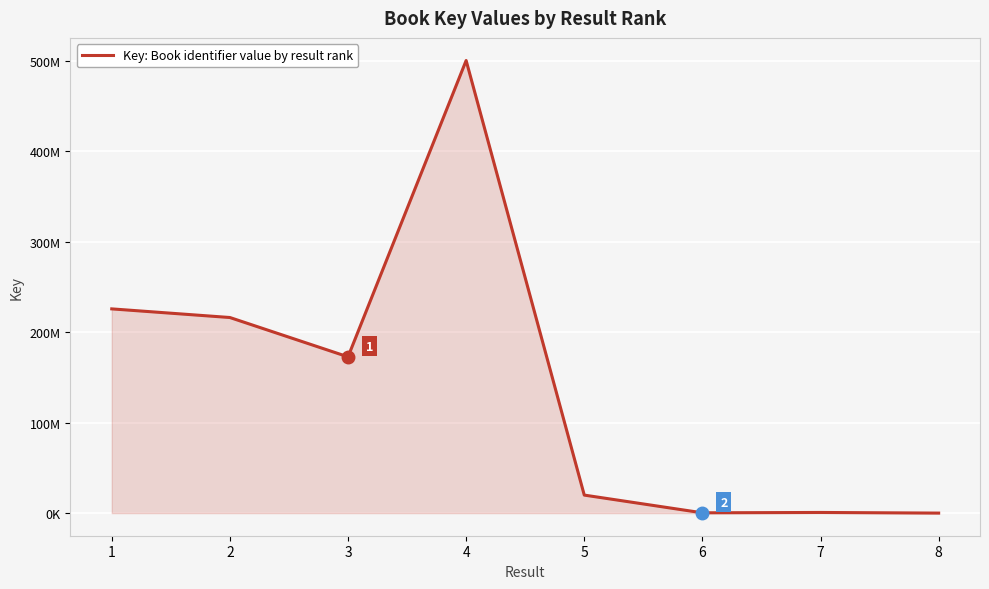

Where is the first local minimum?

3